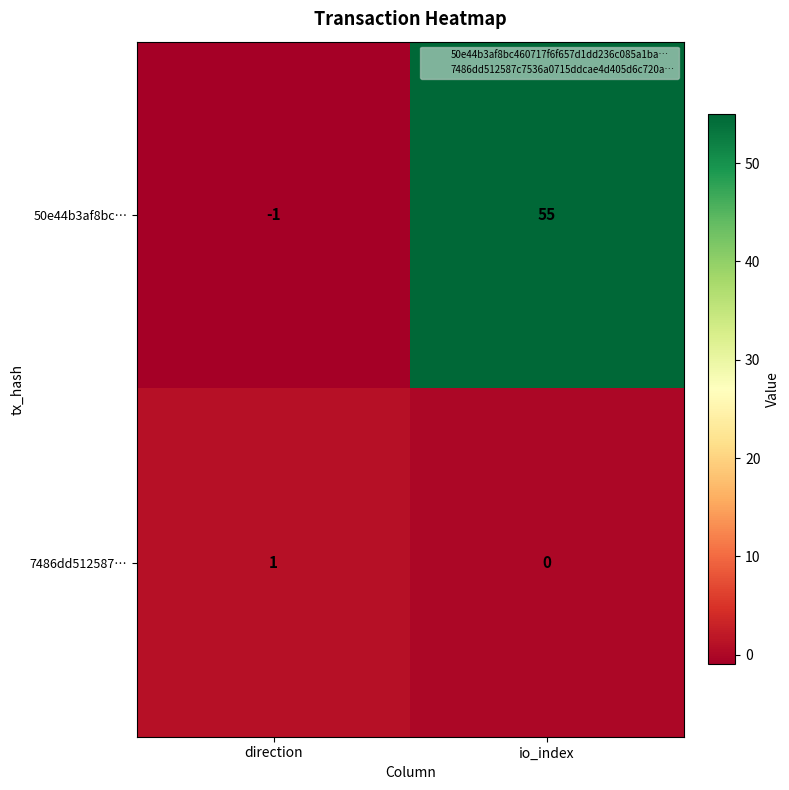

The value of 50e44b3af8bc… at direction is 0. True or false?

False